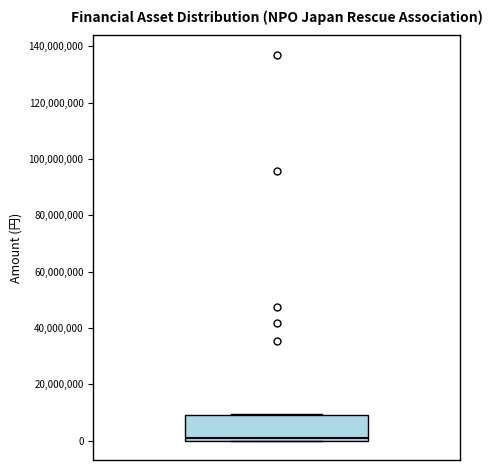

Where is the upper edge of the box on the y-axis? The values are not printed on the chart, so give them approximately, as read against the axis.

8000000